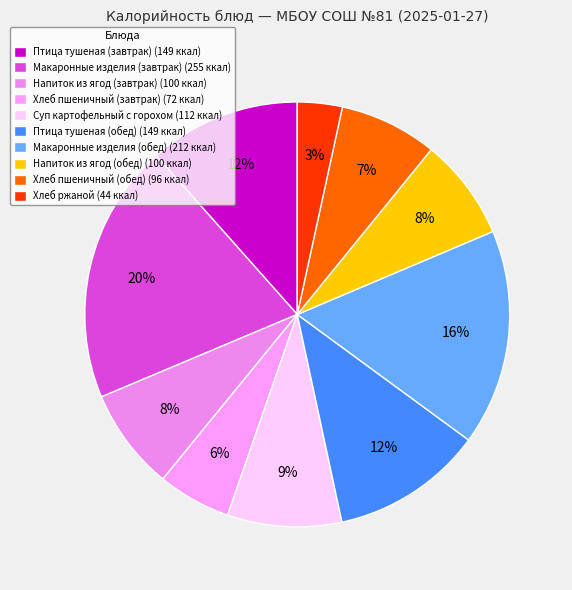

What percentage is the Суп картофельный с горохом slice, to the nearest percent?

9%